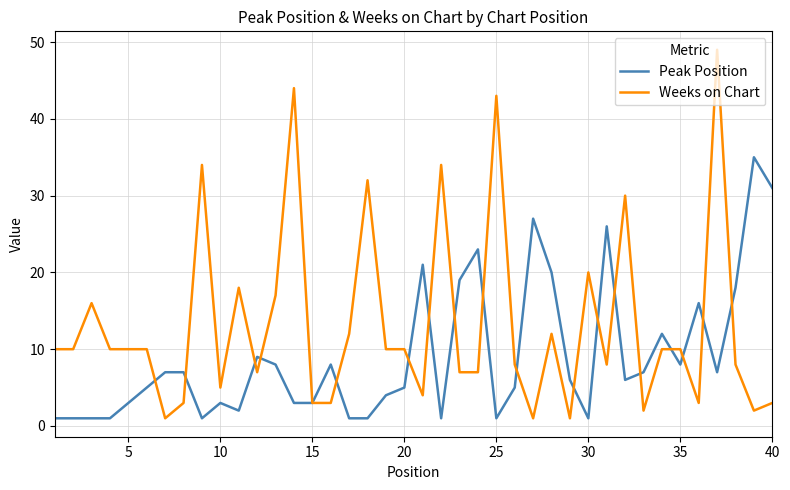

Which series has the largest range (max minus min)?

Weeks on Chart